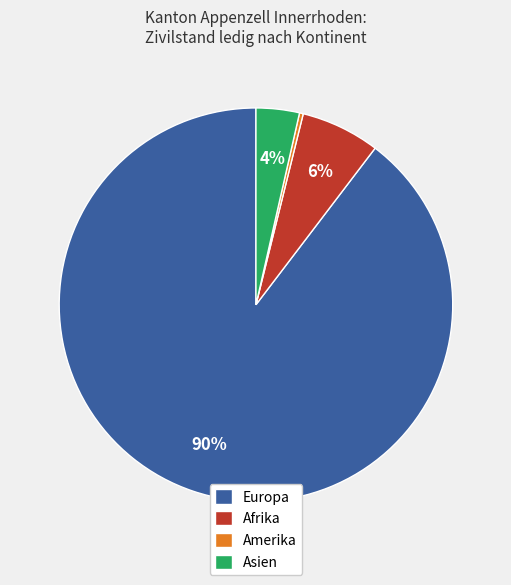

Combined, do Asien and Europa account for over 50%?

Yes